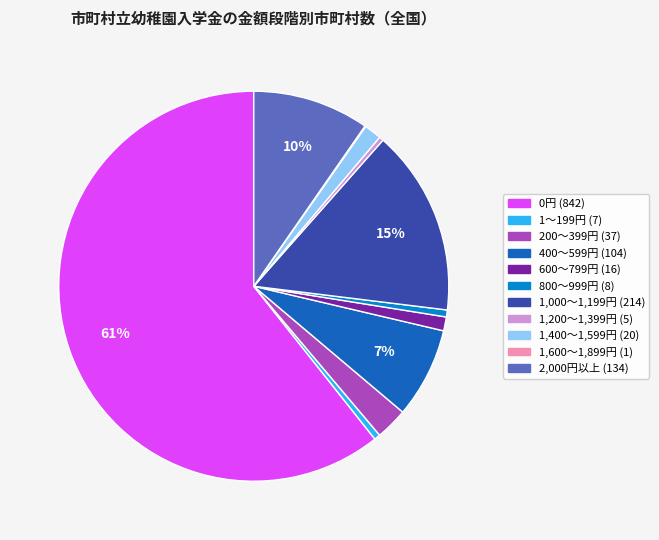

To the nearest percent, what is the average slice percentage?

9%